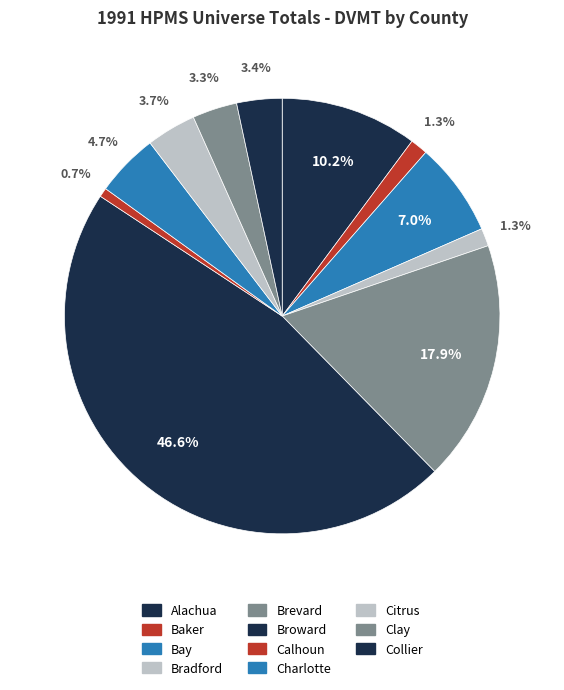

Is there a majority slice in this chart?

No